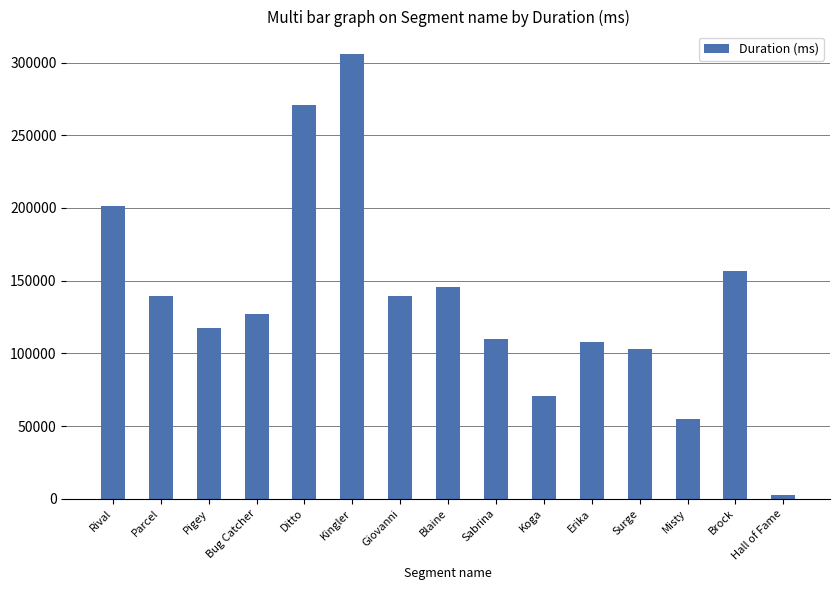

True or false: the data shows 233911 at Giovanni.

False